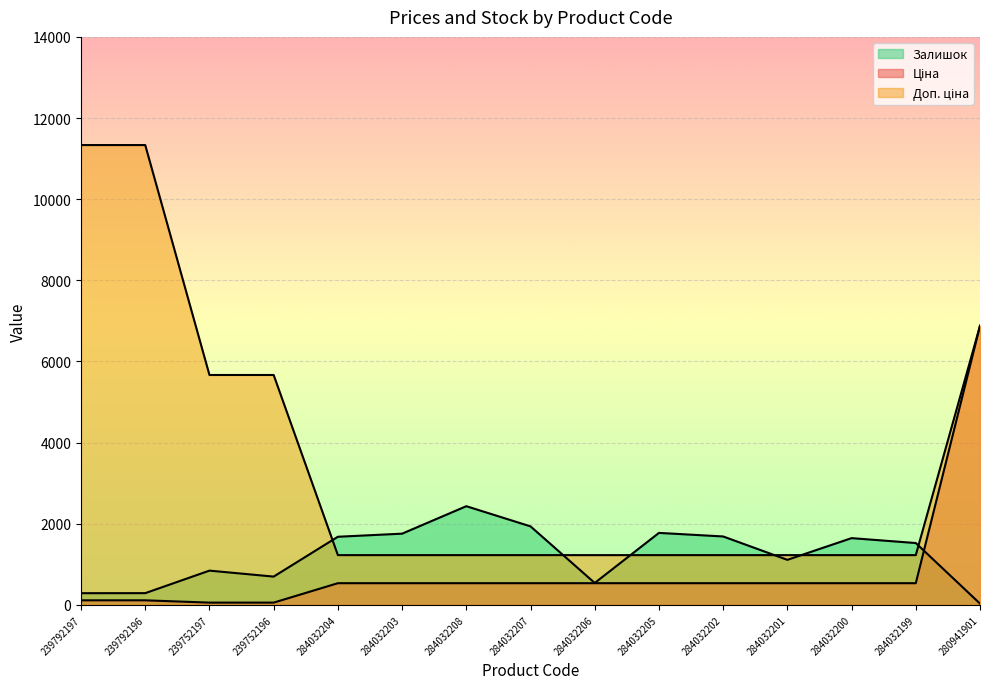

The Ціна series shows 535.4 at 284032201. True or false?

True